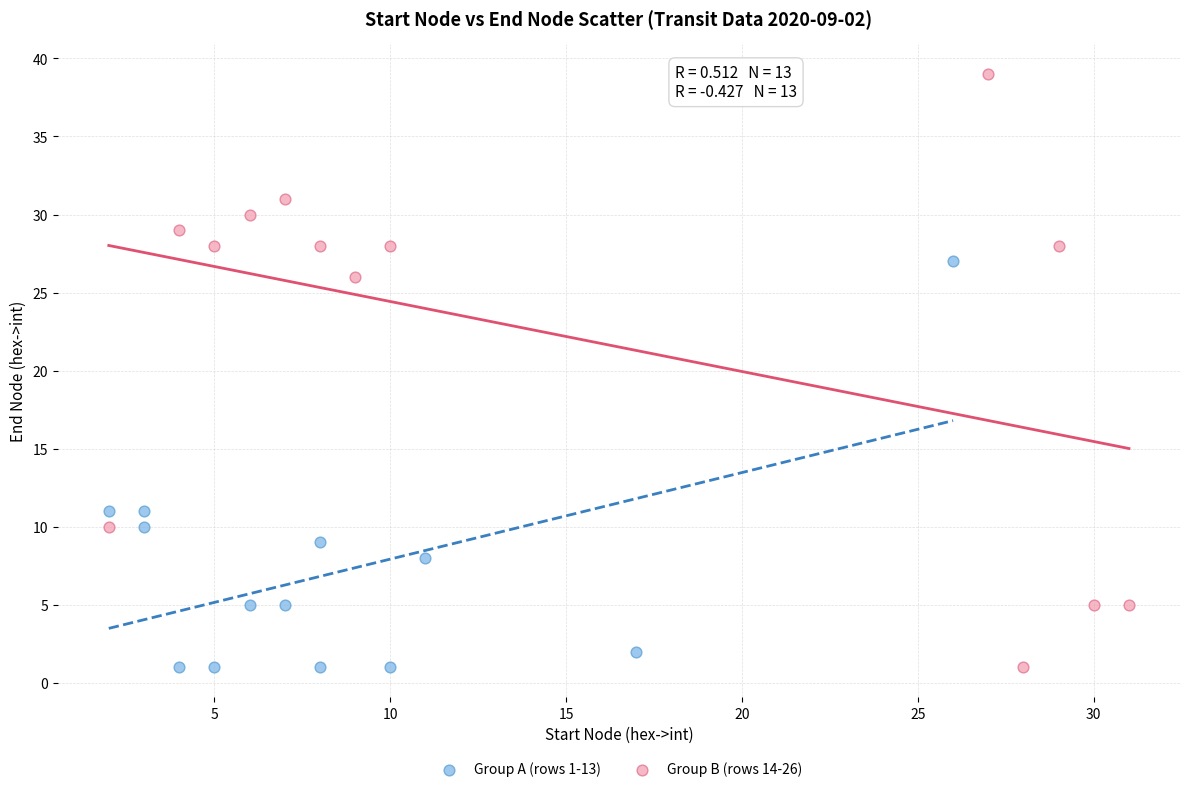

What are all the series names shown in the legend?

Group A (rows 1-13), Group B (rows 14-26)